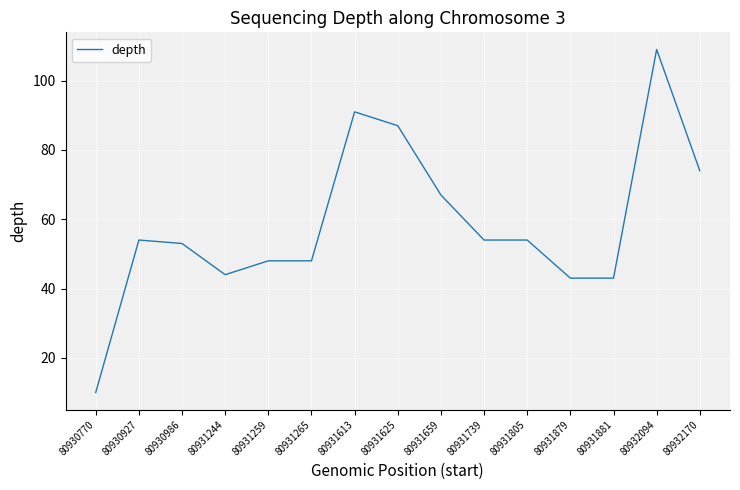

What is the approximate value at 80930927?

54